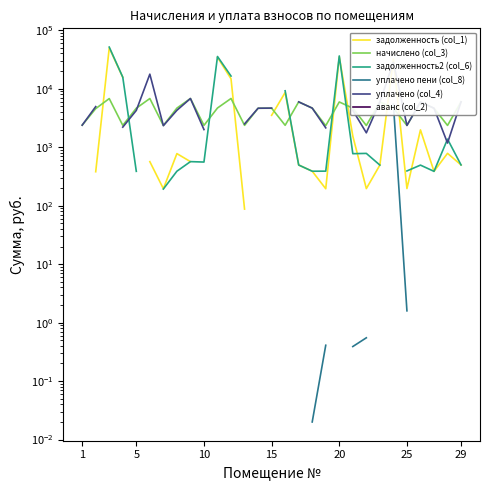

How many lines are shown in the chart?

6